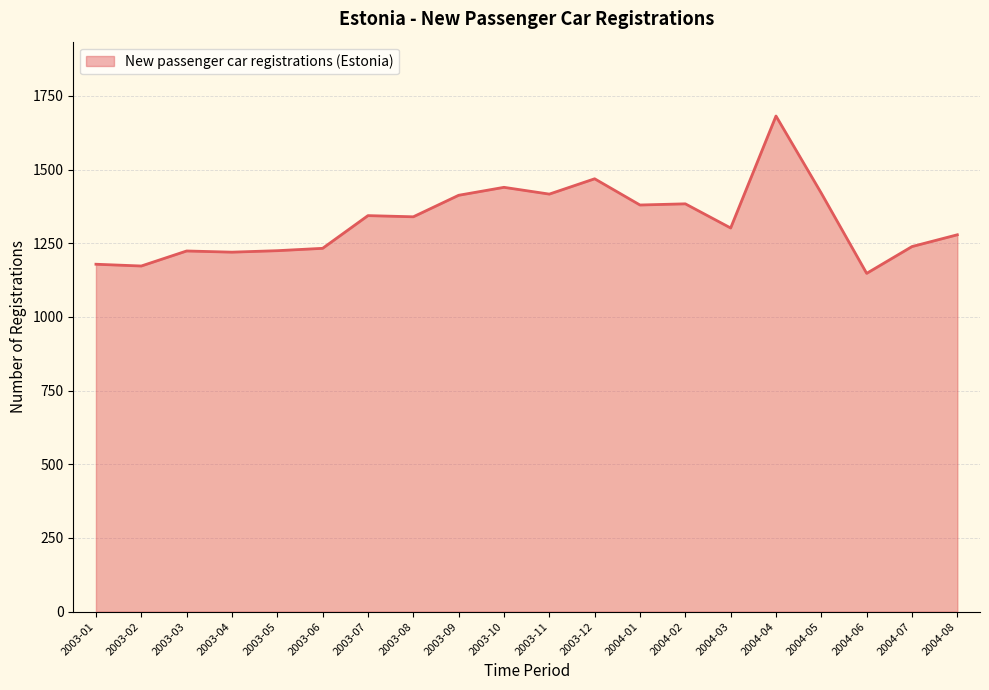

What is the value of the 11th point from the left?

1417